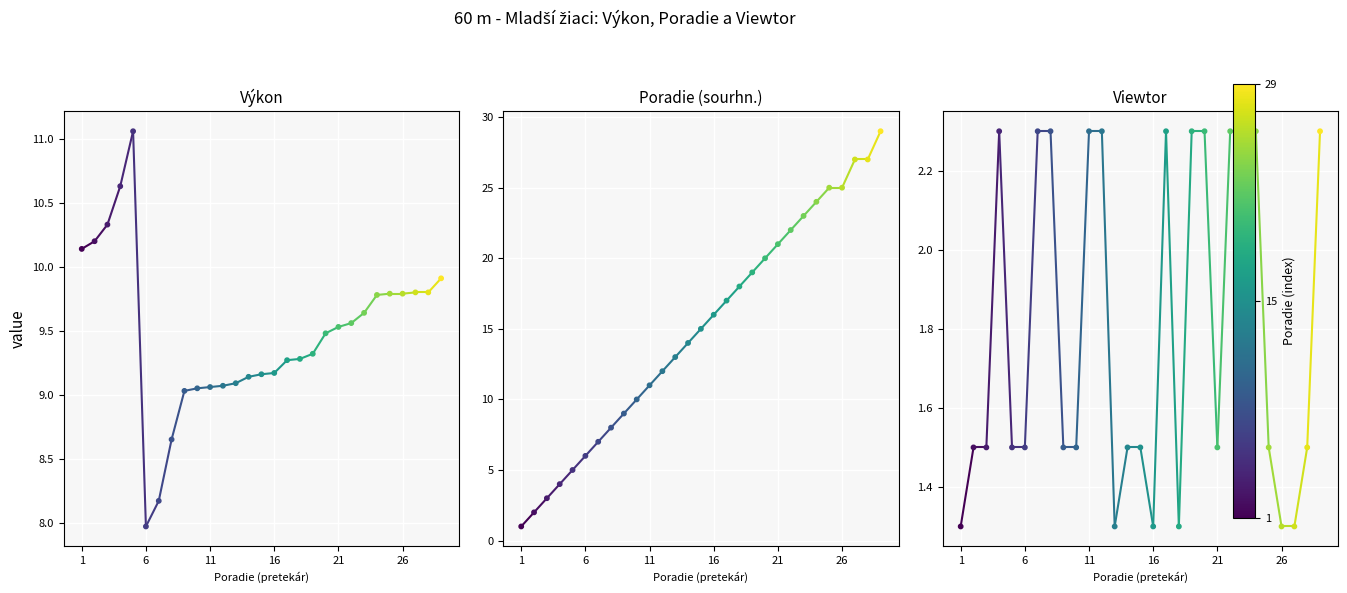

Which series reaches the minimum Y coordinate?

Poradie (sourhn.)